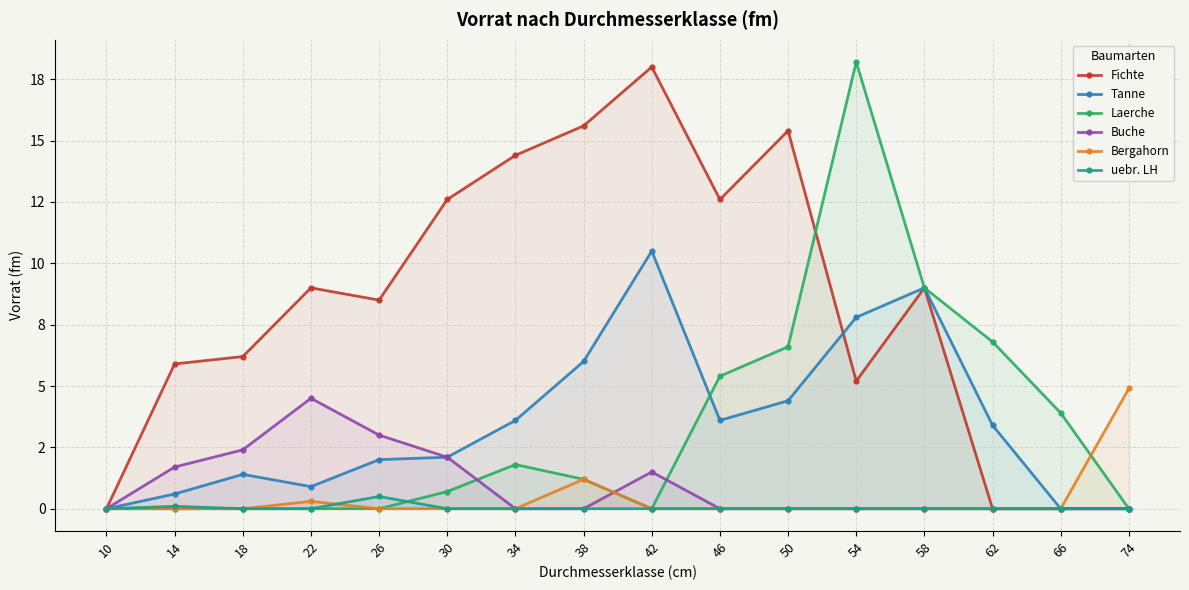

How many lines are shown in the chart?

6